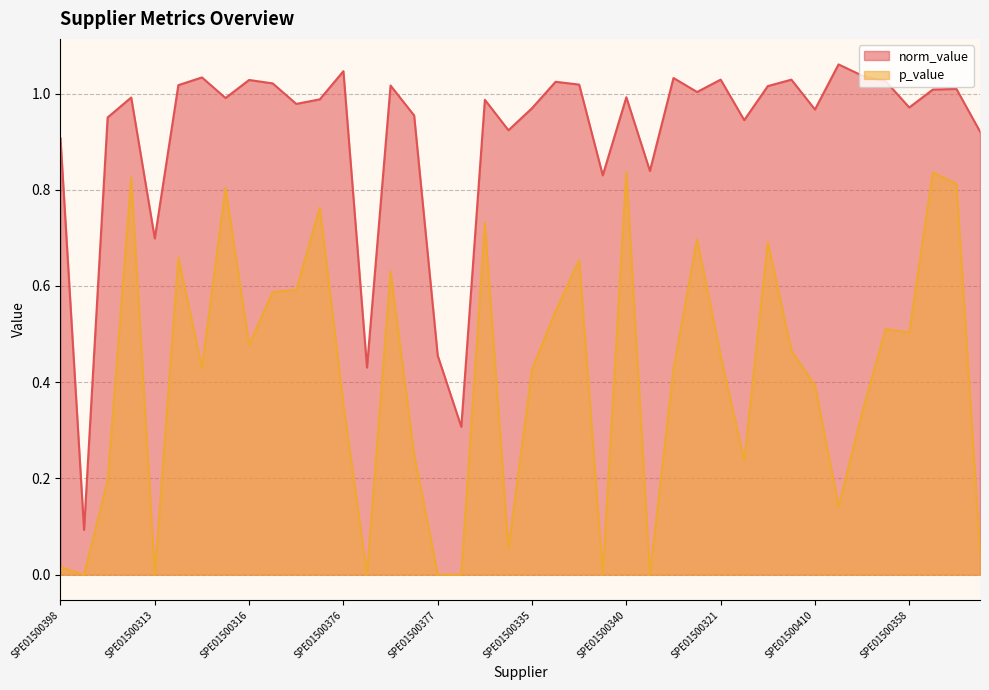

Which label corresponds to the smallest value in the chart?

SPE01500375